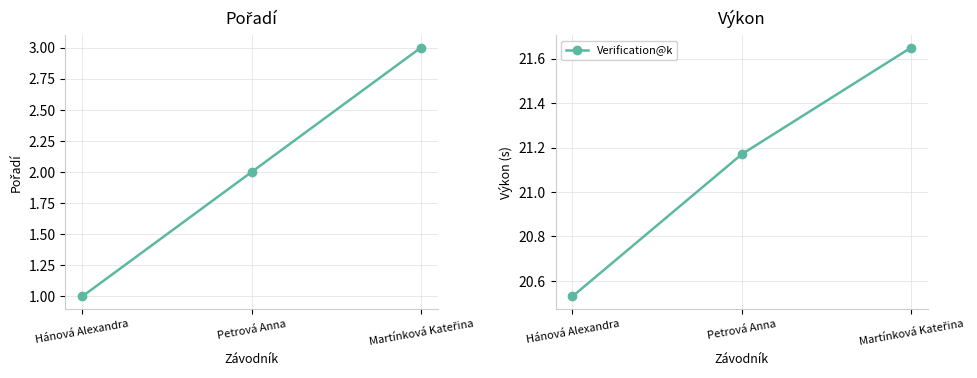

List the labels in order of value, largest first.

Martínková Kateřina, Petrová Anna, Hánová Alexandra